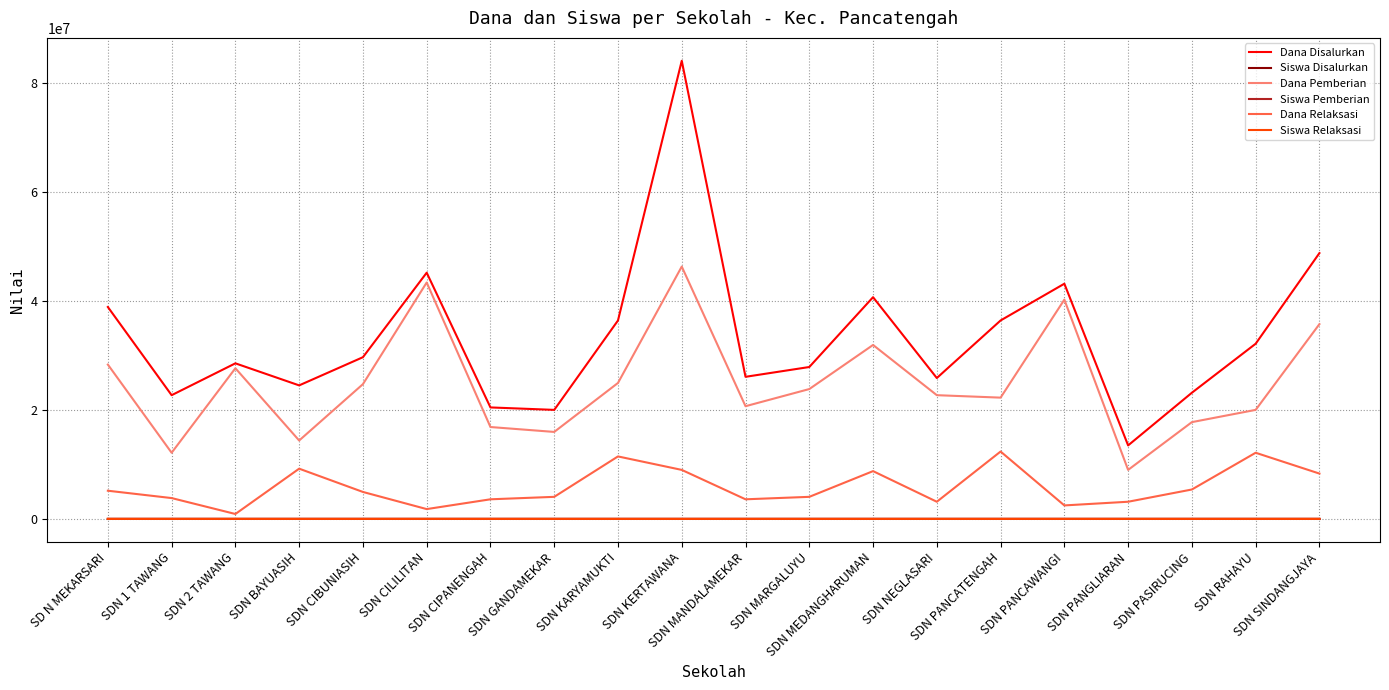

Which series has the widest spread of values?

Dana Disalurkan